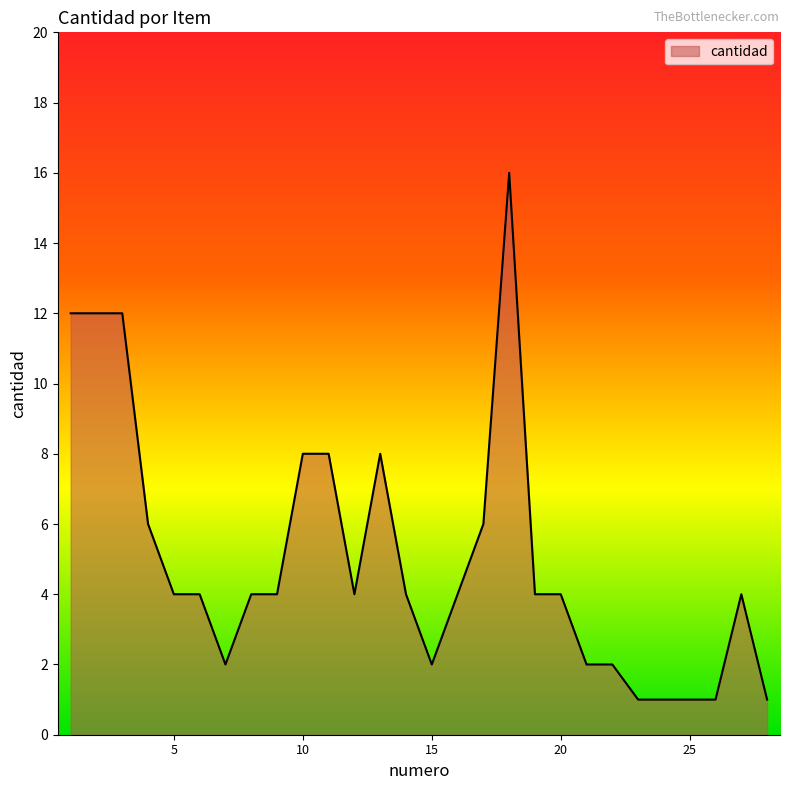

What is the greatest value displayed?

16